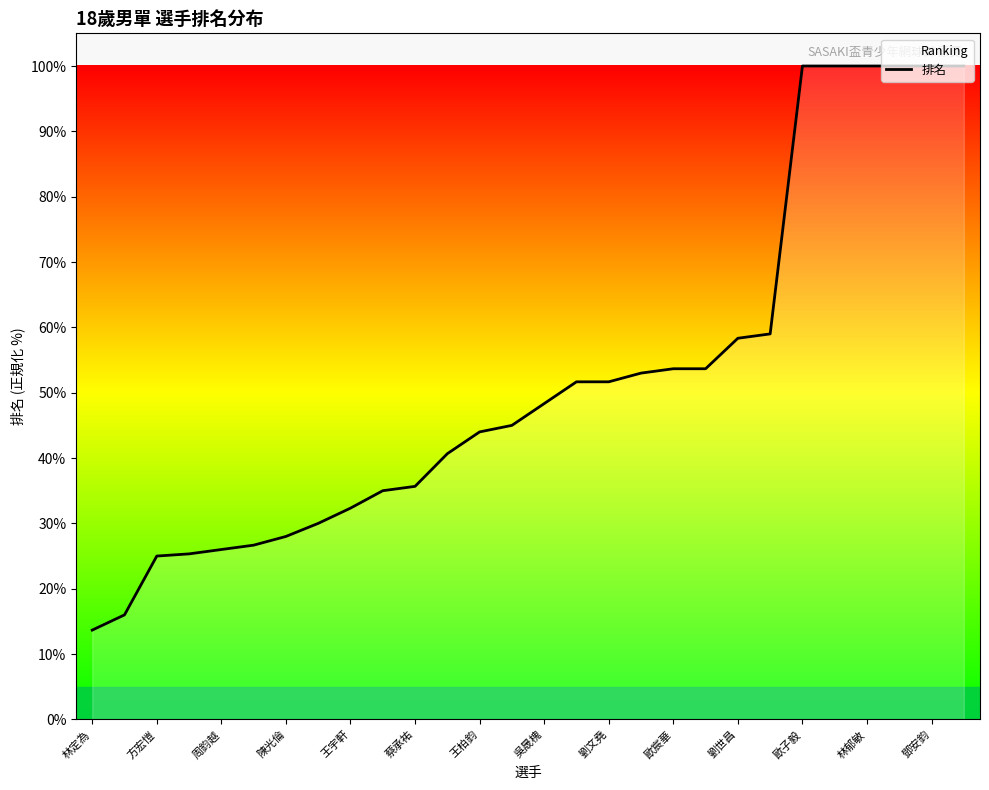

Where does the data first go above 48?

吳晟槐